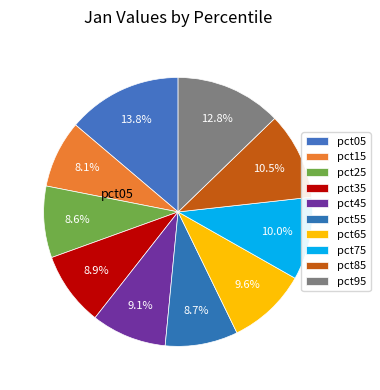

Count the number of slices in the pie.

10